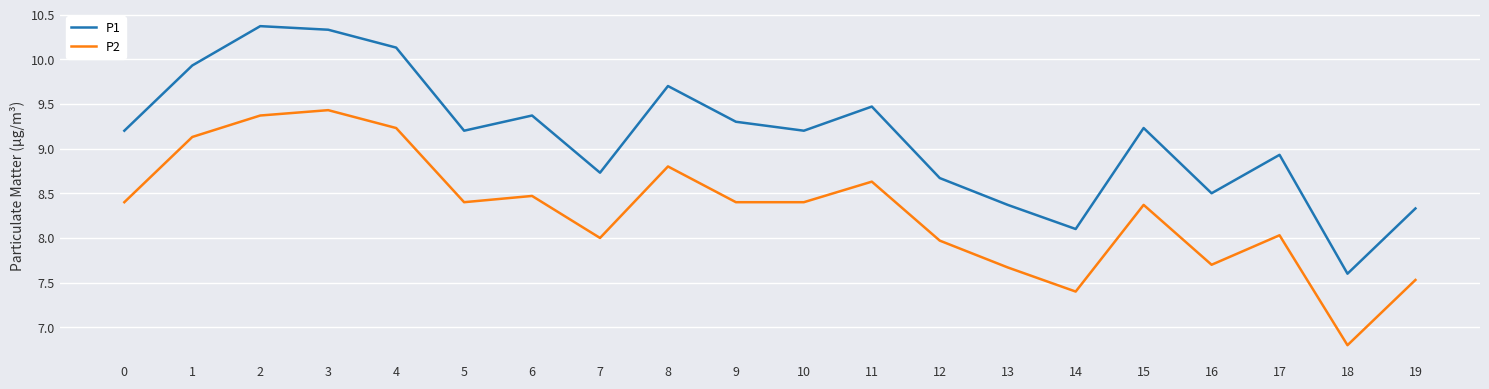

True or false: P1 and P2 intersect in this chart.

False